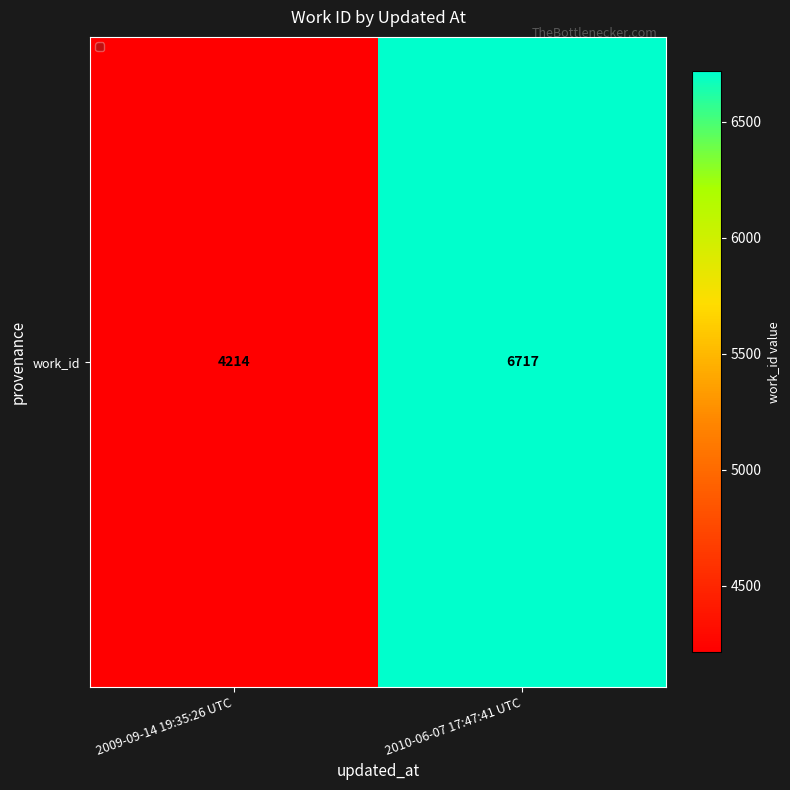

Between 2010-06-07 17:47:41 UTC and 2009-09-14 19:35:26 UTC, which is larger?

2010-06-07 17:47:41 UTC